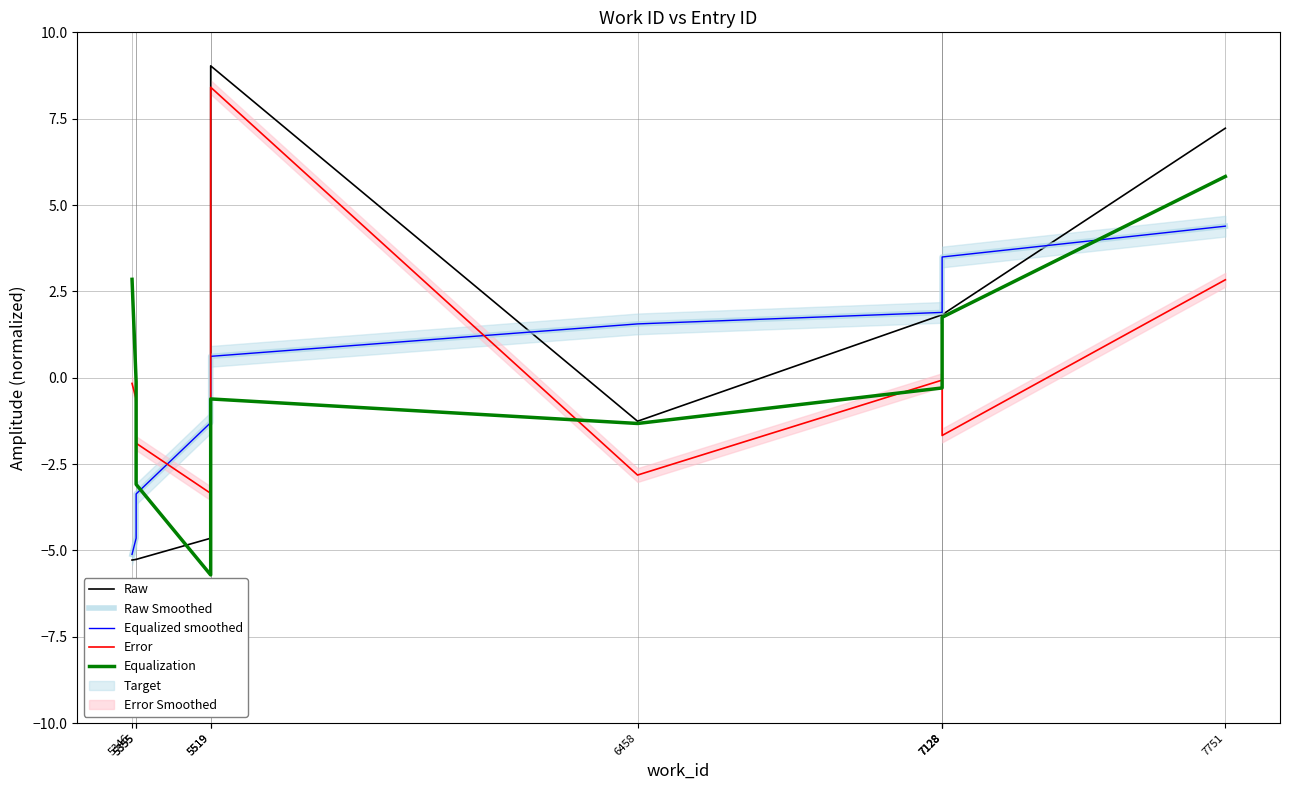

How many lines are shown in the chart?

5